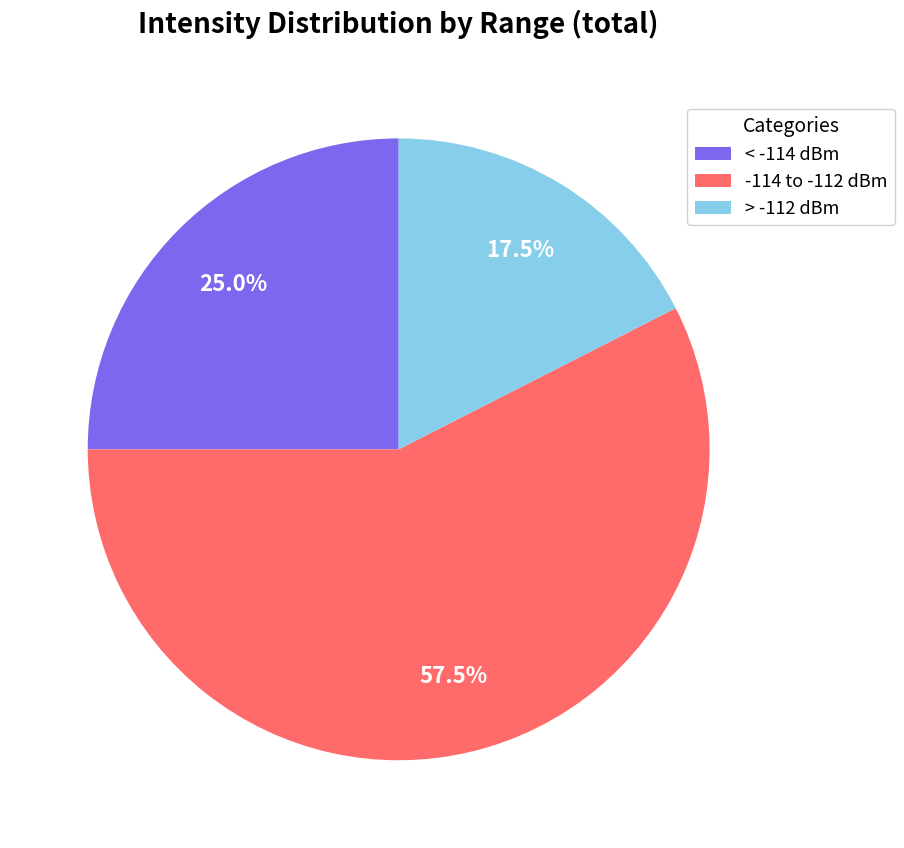

Is there a majority slice in this chart?

Yes